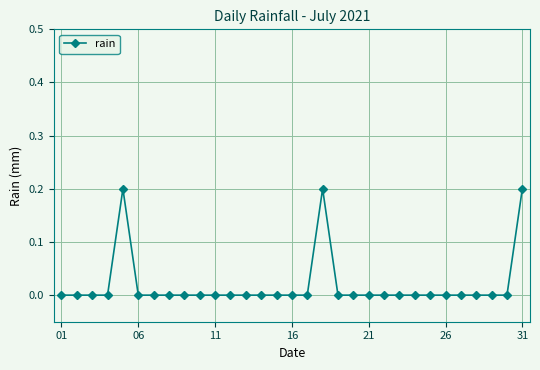

True or false: the data has more than 1 interior local peaks.

True